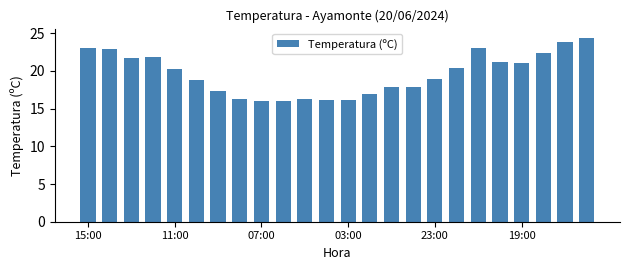

What is the difference between the maximum and second lowest values?

8.4